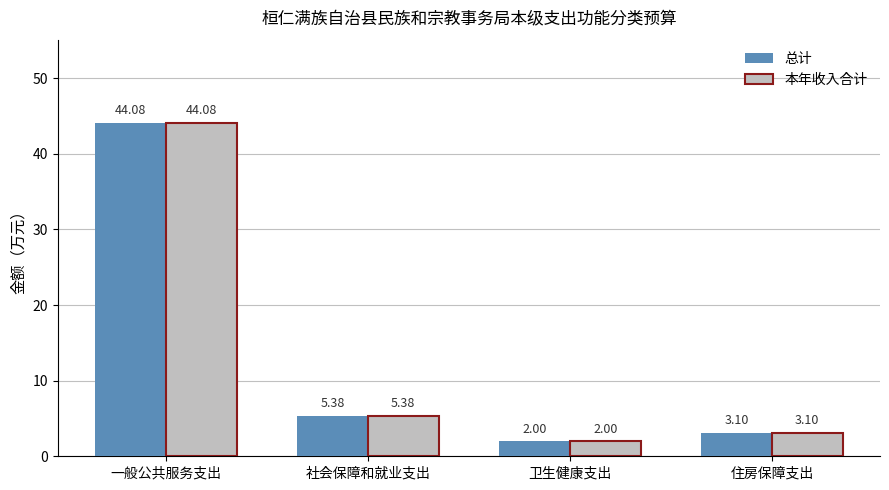

Reading left to right, what are all the values shown in this chart?

总计: 一般公共服务支出=44.1	社会保障和就业支出=5.4	卫生健康支出=2.0	住房保障支出=3.1
本年收入合计: 一般公共服务支出=44.1	社会保障和就业支出=5.4	卫生健康支出=2.0	住房保障支出=3.1